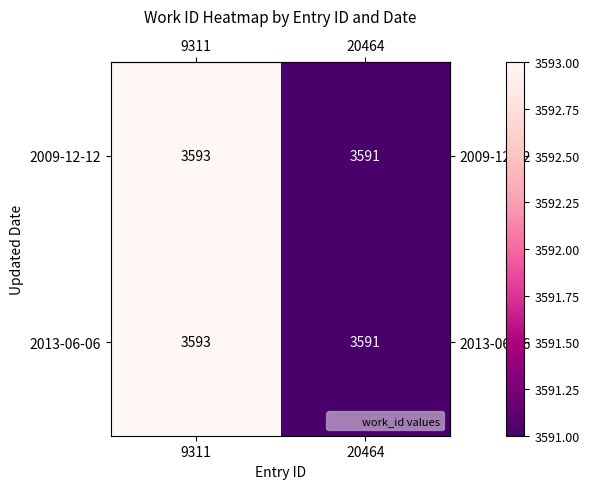

The value of 2013-06-06 at 9311 is 3593. True or false?

True